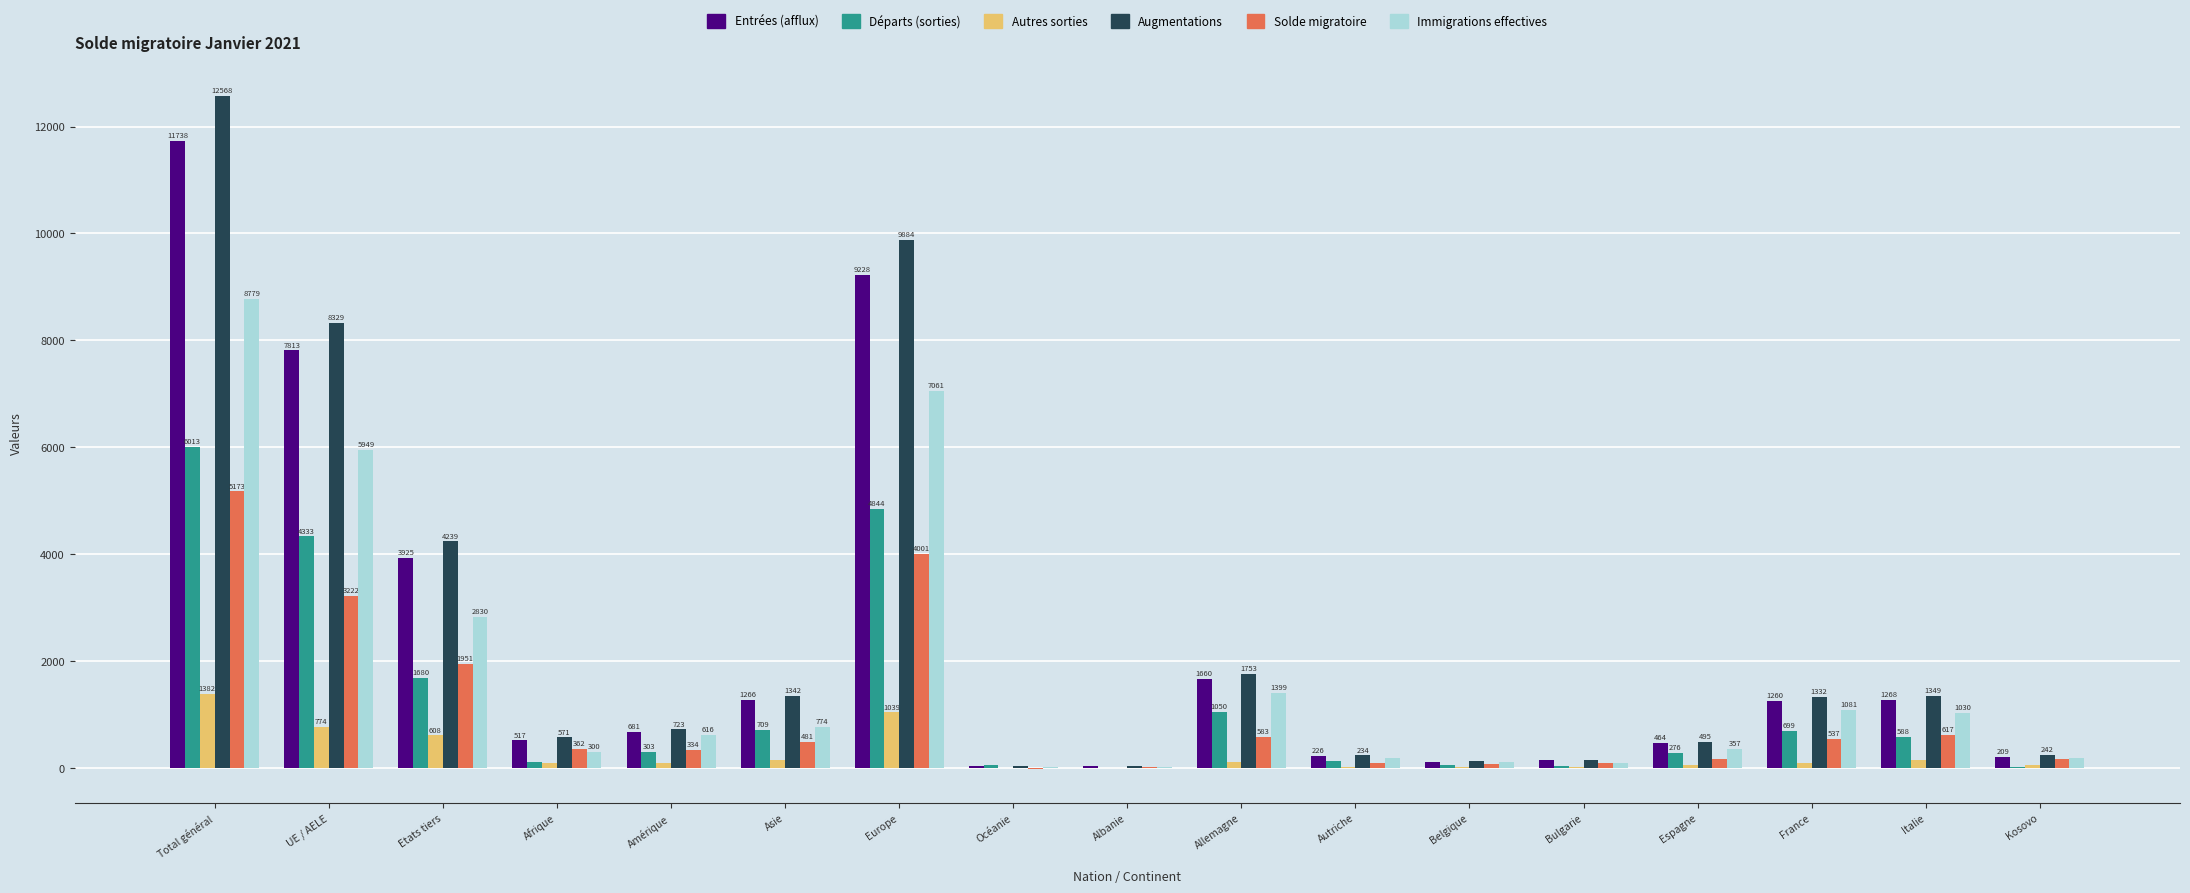

Does the chart contain stacked bars?

No